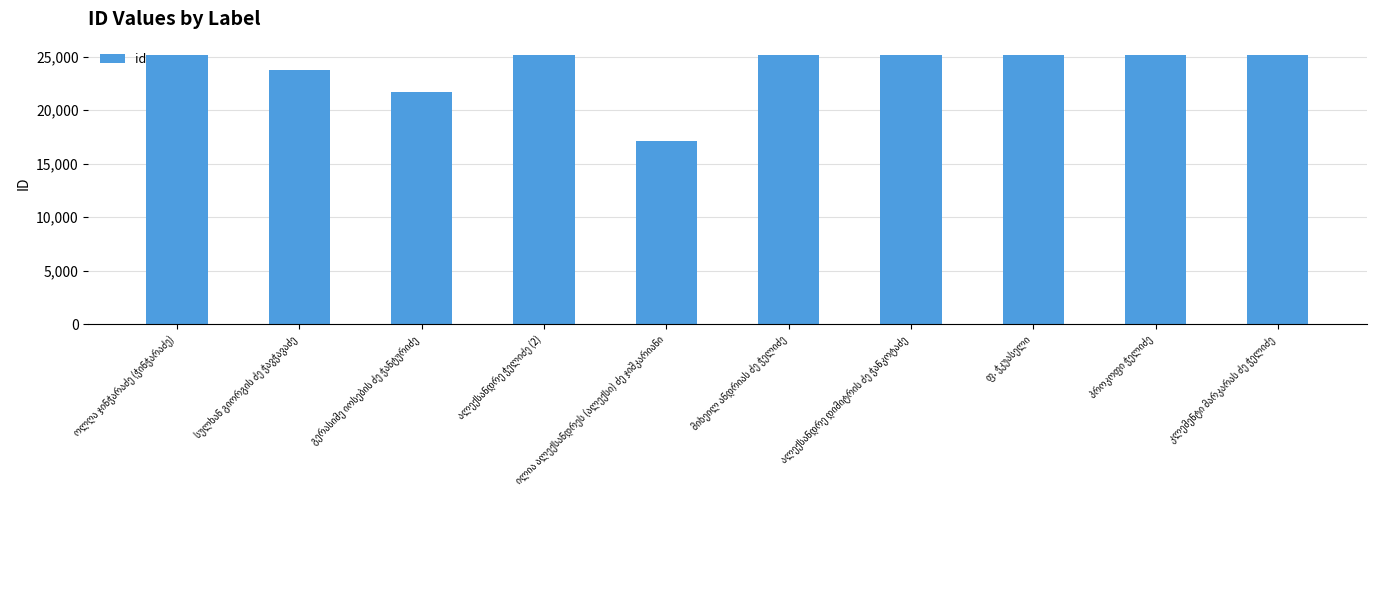

How many bars are there in total?

10